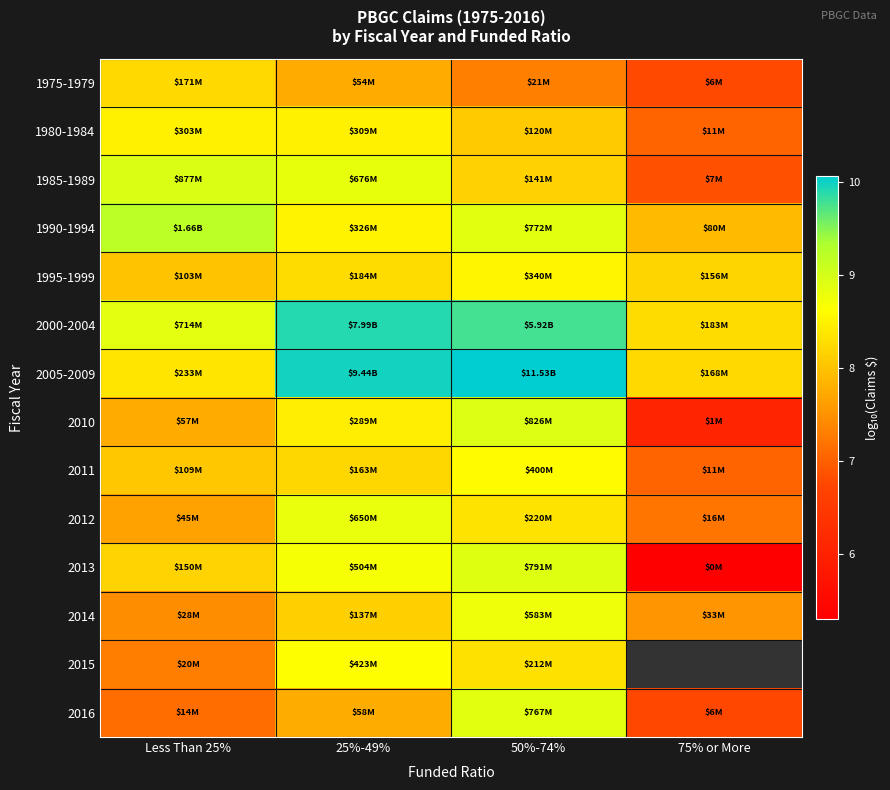

What is the total value across all series at 50%-74%?

121.5